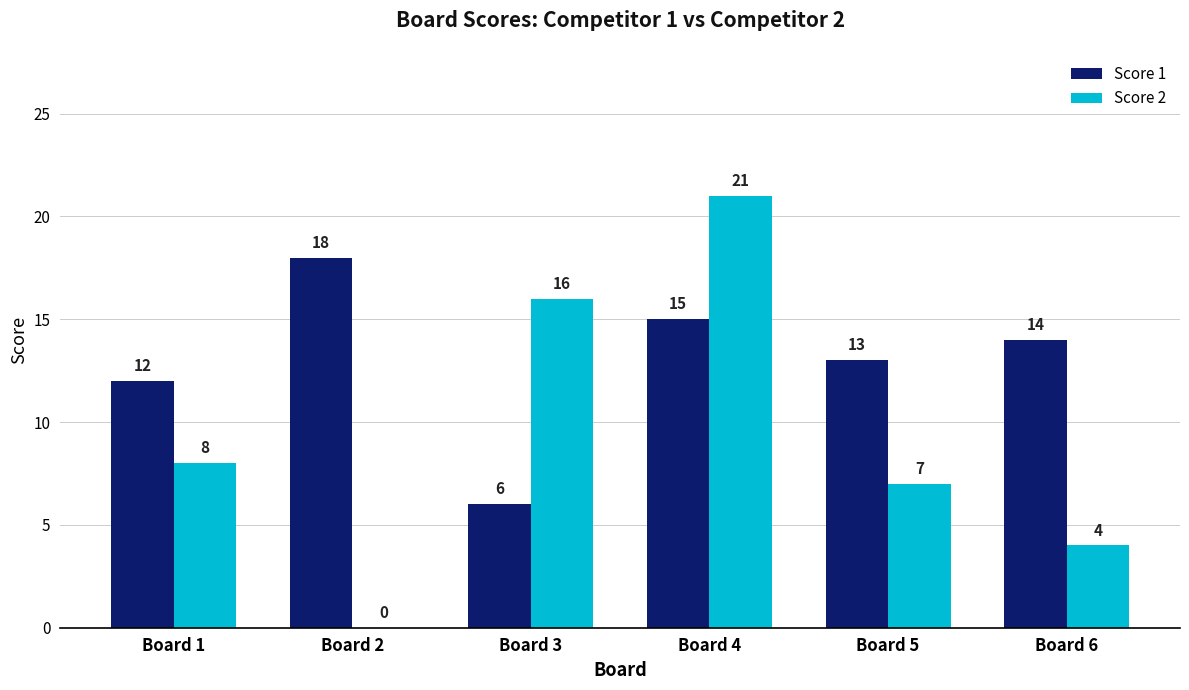

Reading right to left, what are all the values shown in this chart?

Score 1: 14	13	15	6	18	12
Score 2: 4	7	21	16	0	8